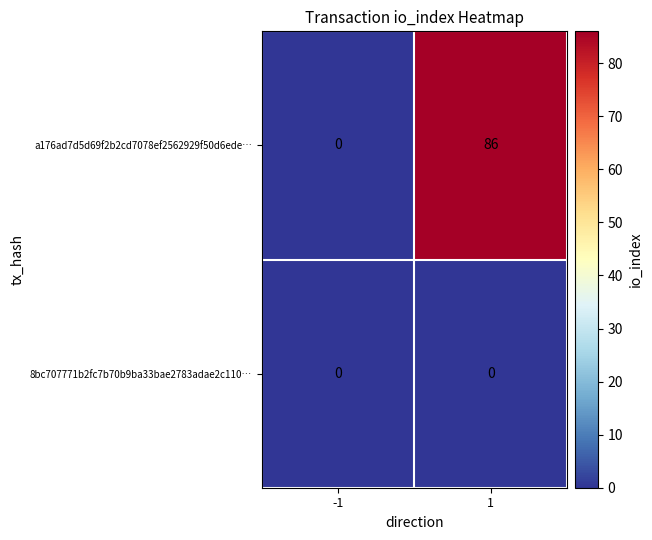

Reading left to right, extract all data points from this chart.

a176ad7d5d69f2b2cd7078ef2562929f50d6ede…: 0	86
8bc707771b2fc7b70b9ba33bae2783adae2c110…: 0	0